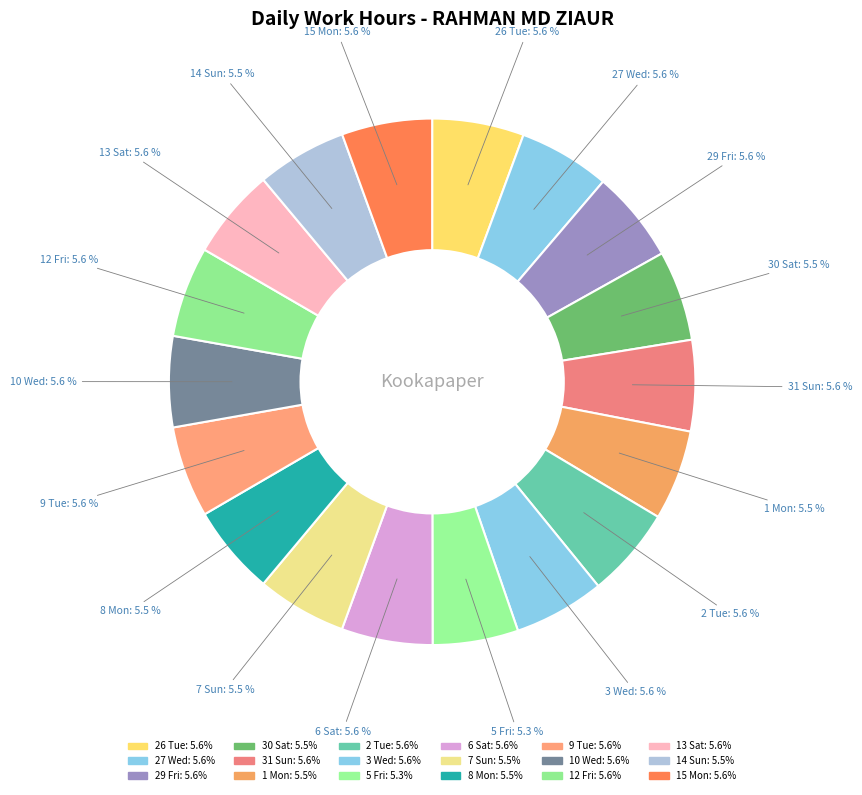

What is the total percentage of 15 Mon and 31 Sun?

11.1%